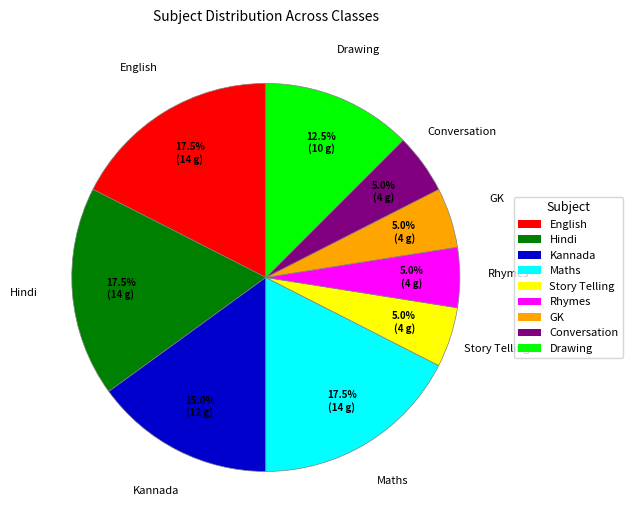

Between GK and Maths, which is larger?

Maths